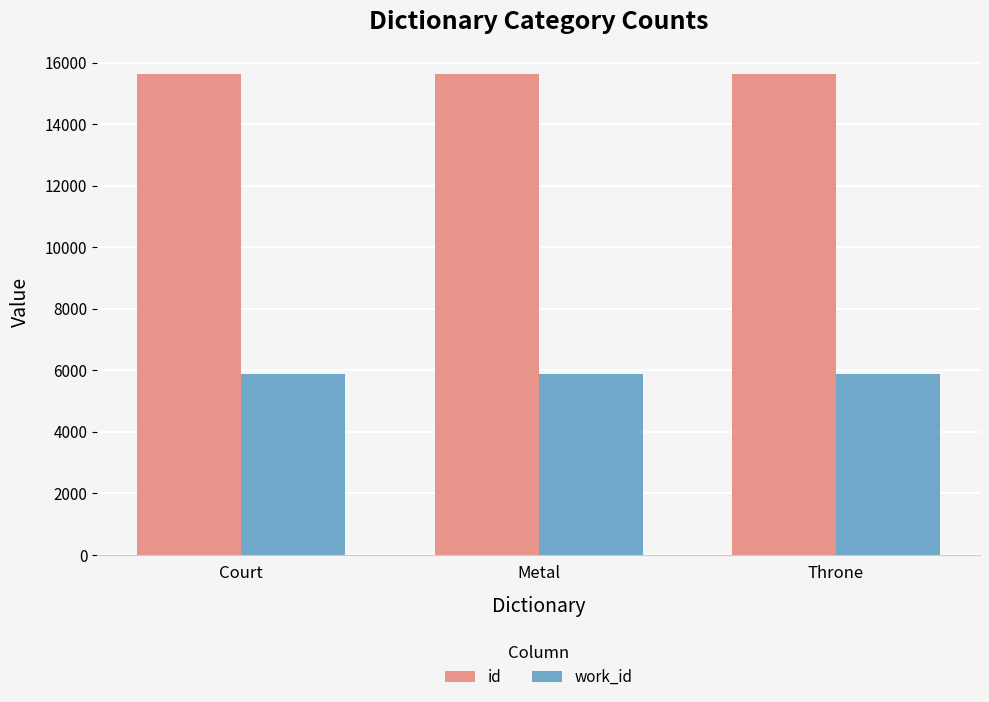

What is the greatest value displayed?

15644